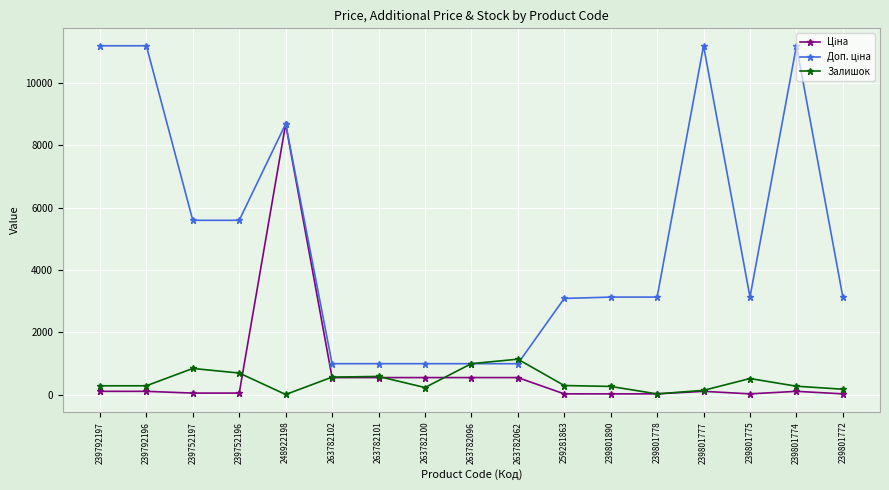

True or false: Залишок has more than 0 points higher than both neighbors.

True